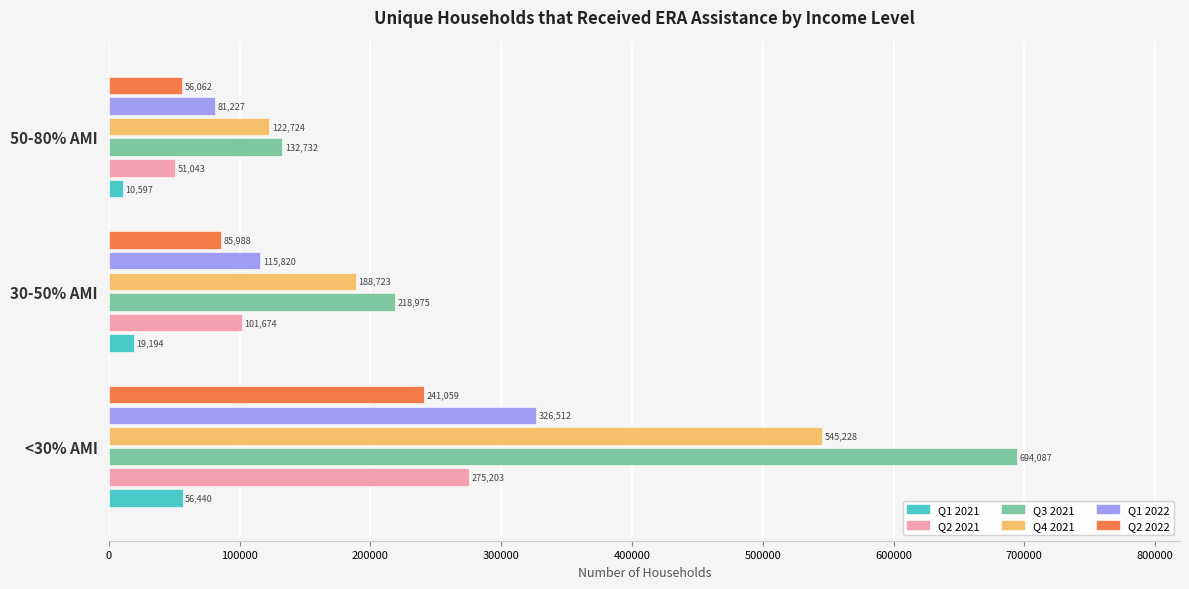

What is the difference between the maximum and minimum values in the Q1 2021 series?

45843